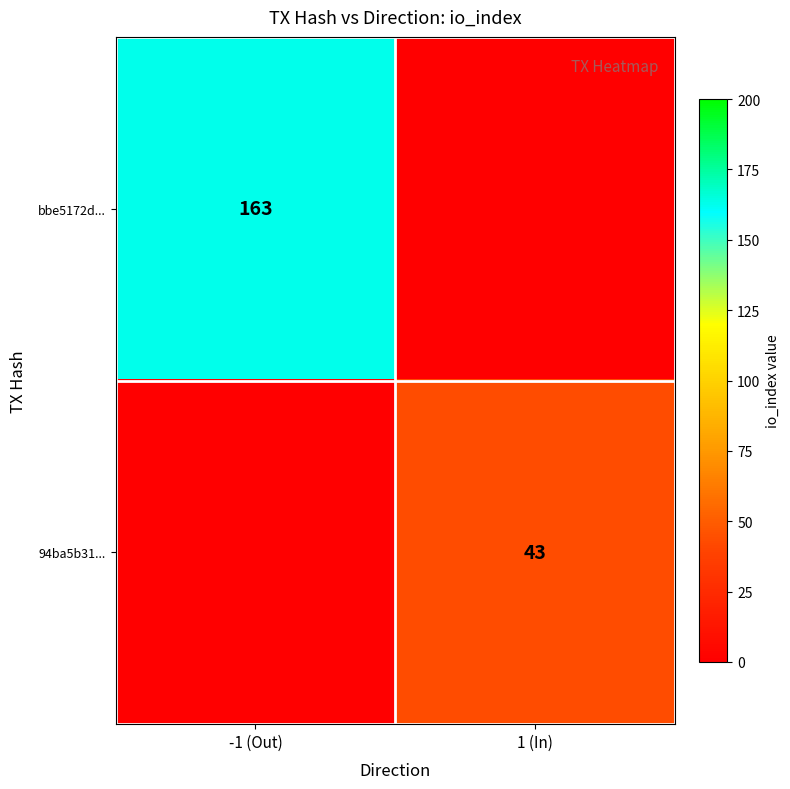

The value of bbe5172d... at -1 (Out) is 163. True or false?

True